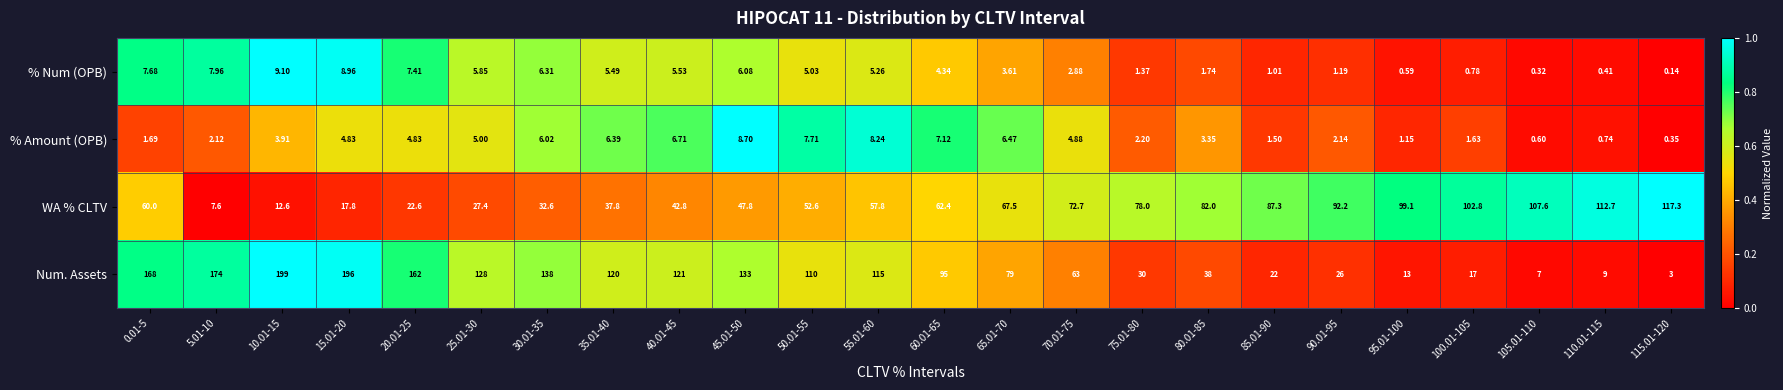

Between 20.01-25 and 105.01-110, which series saw the biggest shift?

Num. Assets